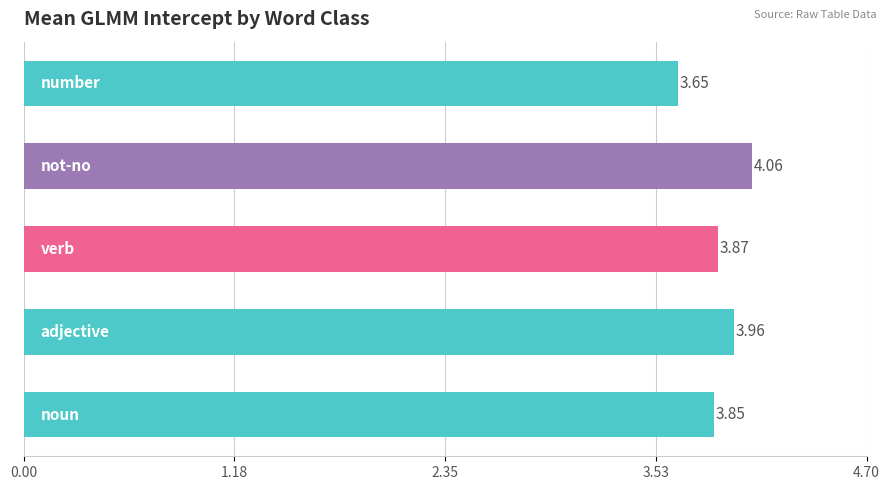

What is the sum of all values?

19.4